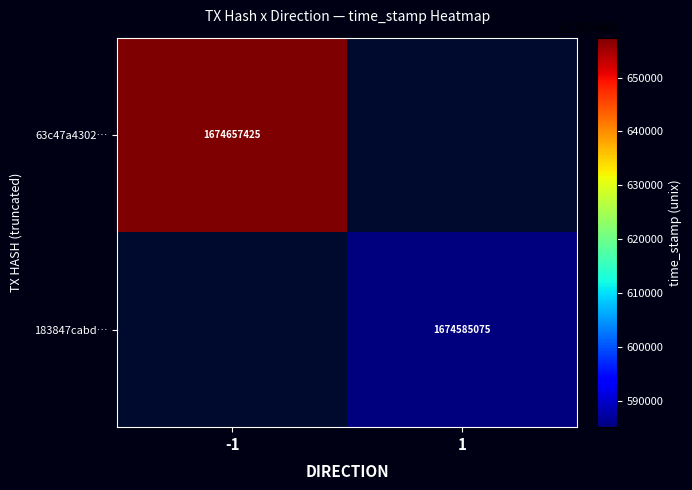

True or false: 63c47a4302… has a value of 1674657425 at -1.

True